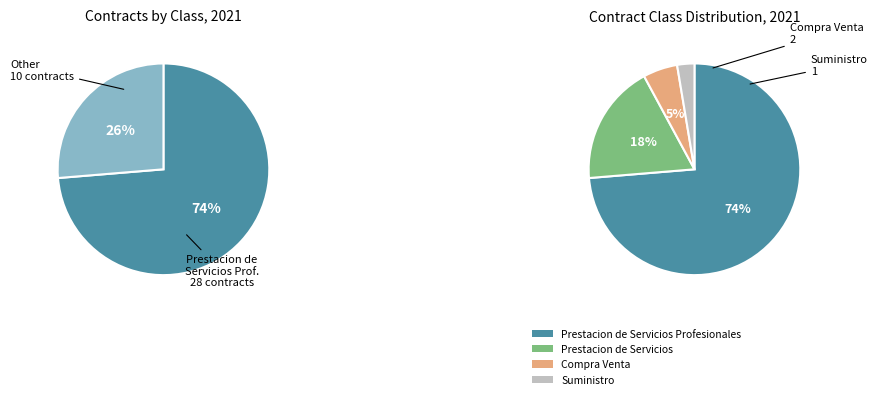

How many segments does this pie chart have?

4